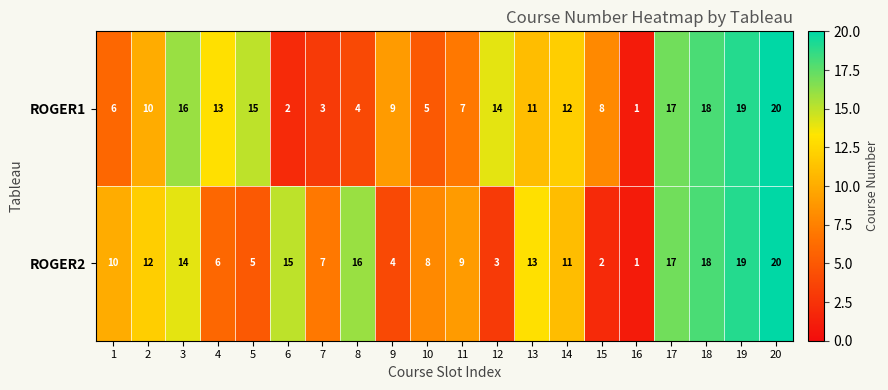

Which category has the highest value across all series?

20